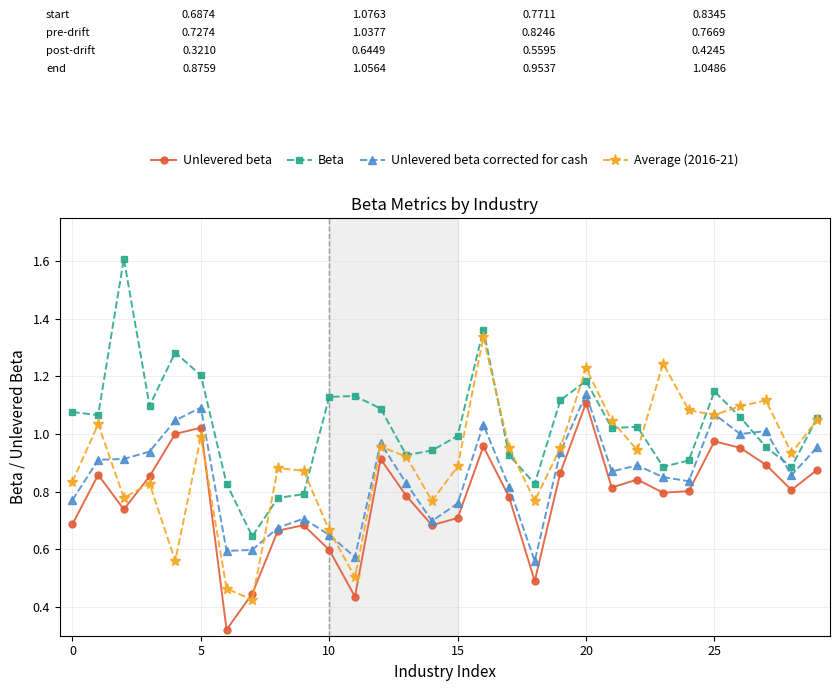

Rank the series by their maximum value, from highest to lowest.

Beta, Average (2016-21), Unlevered beta corrected for cash, Unlevered beta